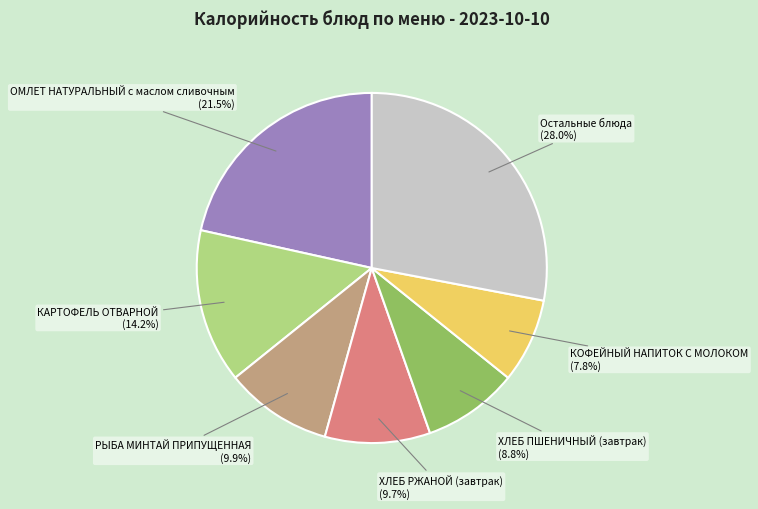

Is there any slice that represents more than half of the pie?

No